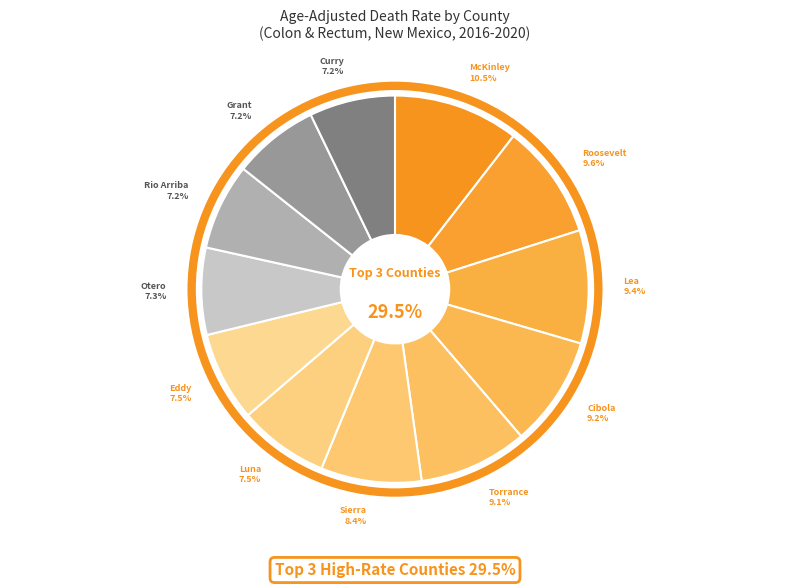

Approximately how many times larger is the value at Curry County compared to Roosevelt County?

0.7